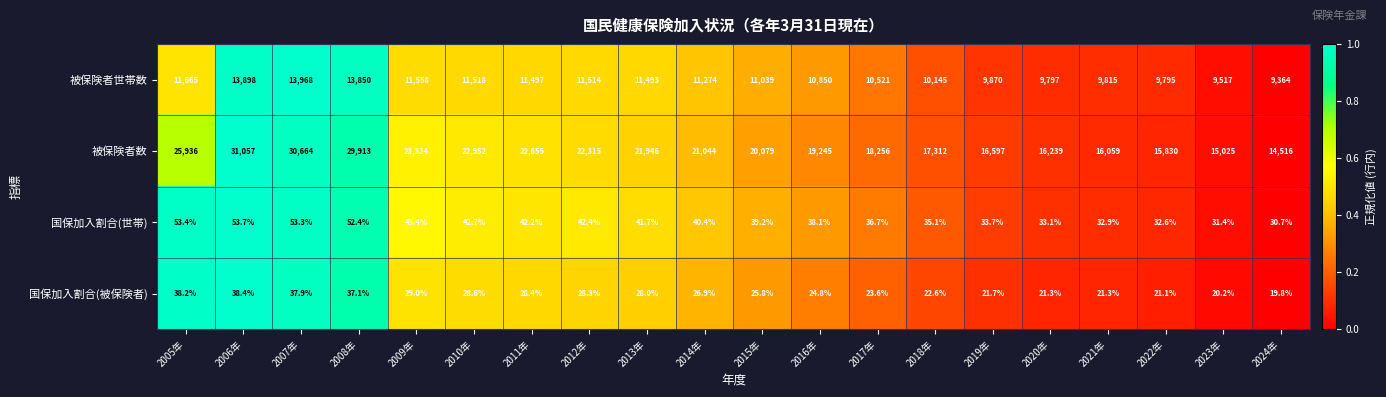

True or false: 被保険者数 has a value of 4017.8 at 2022年.

False